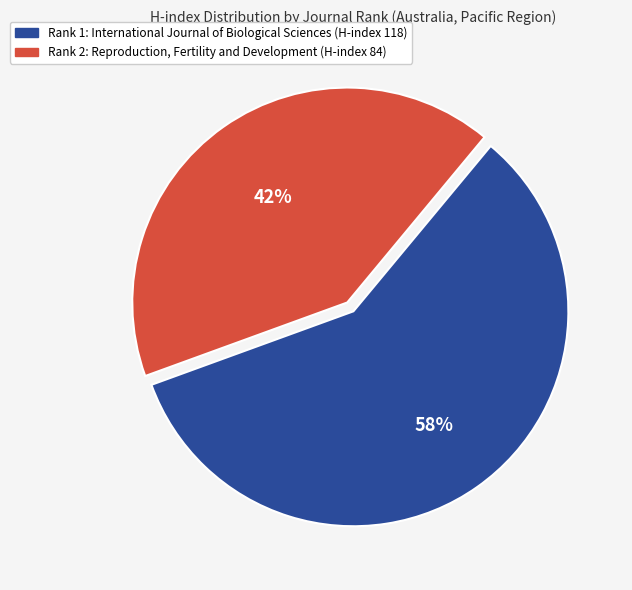

Which category has the smallest portion of the pie?

Rank 2: Reproduction, Fertility and Development (H-index 84)